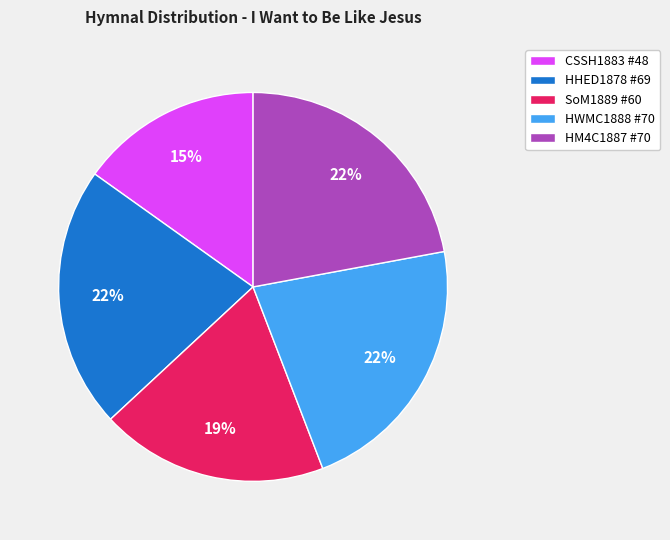

Which has a higher value, CSSH1883 #48 or HM4C1887 #70?

HM4C1887 #70